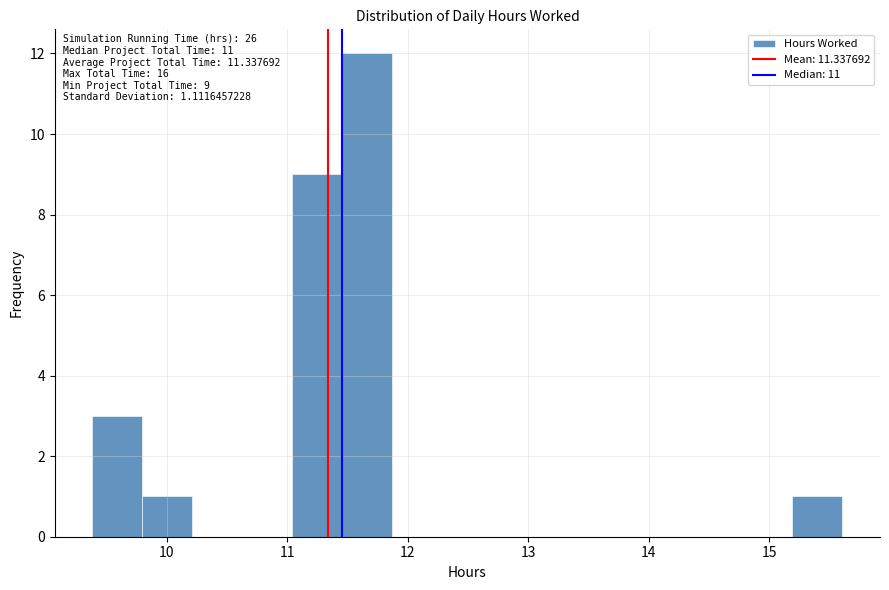

Which range on the x-axis has the tallest bar?

11.5 to 11.9